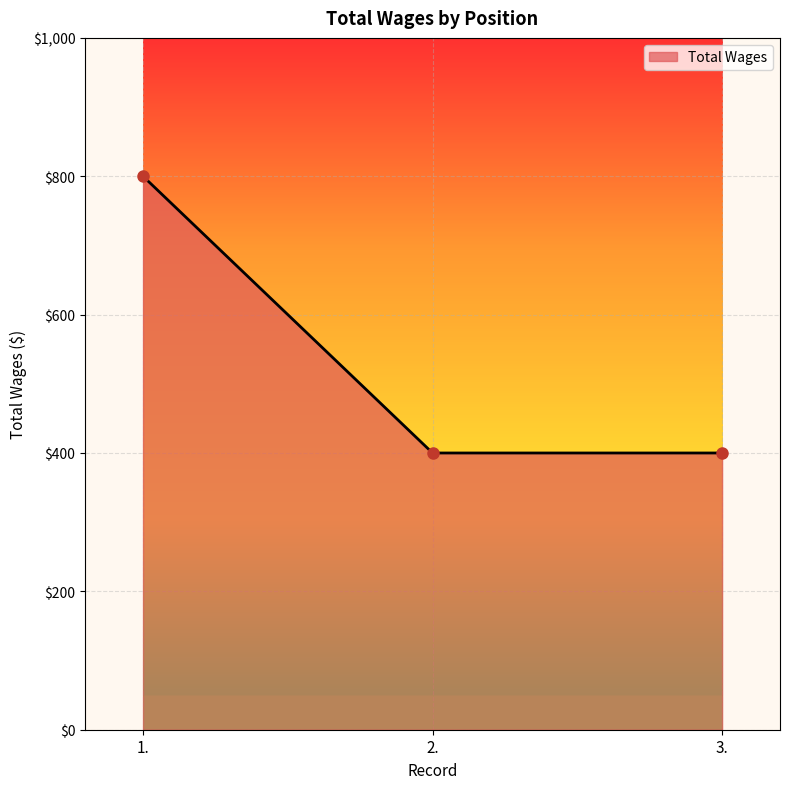

How many series are shown in this chart?

1